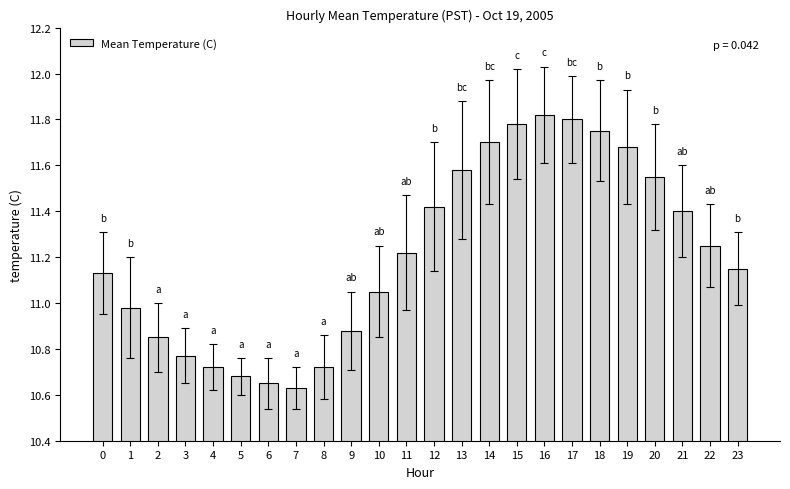

What is the difference between the values at 9 and 20?

0.7